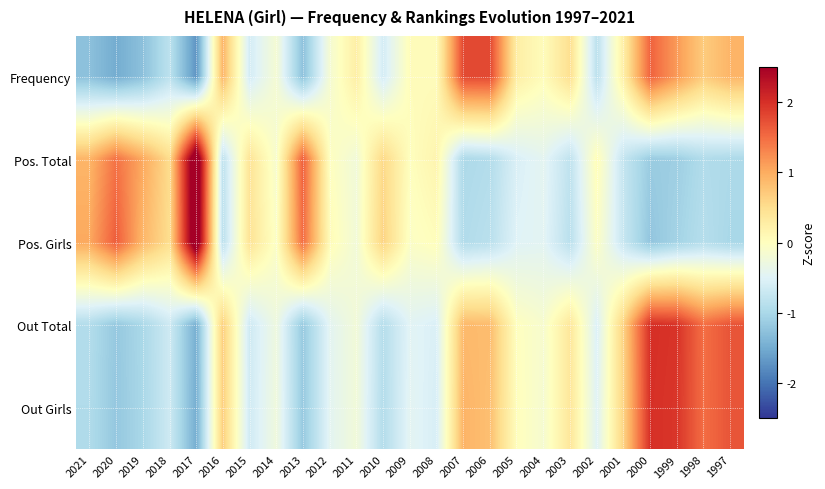

How many categories are shown in the chart?

25